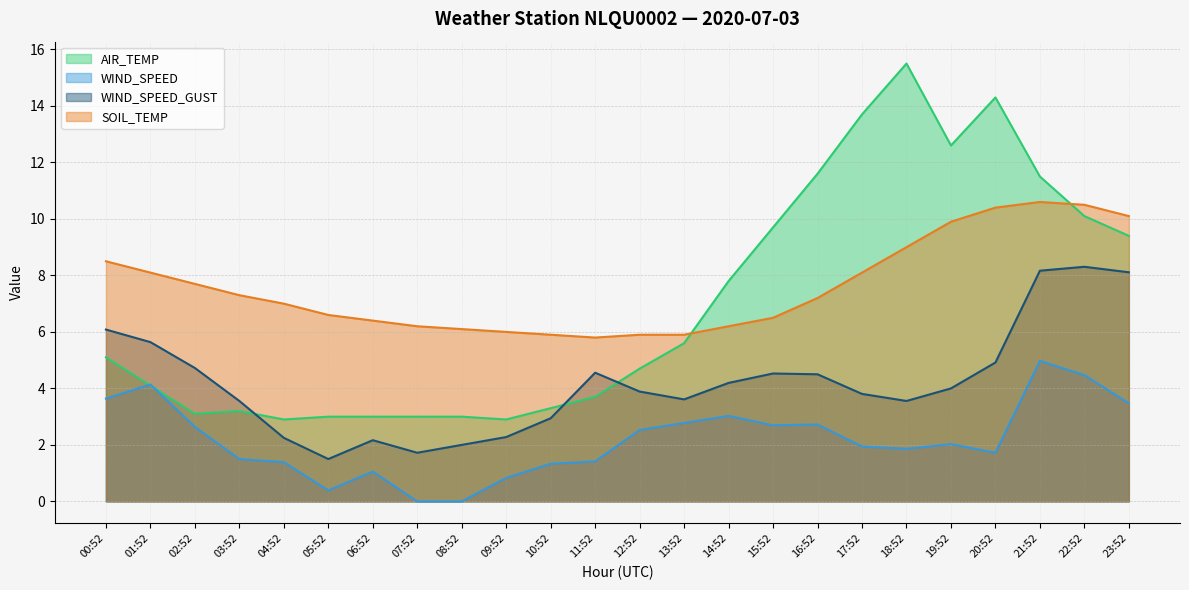

At which category is the sum across all series the highest?

21:52